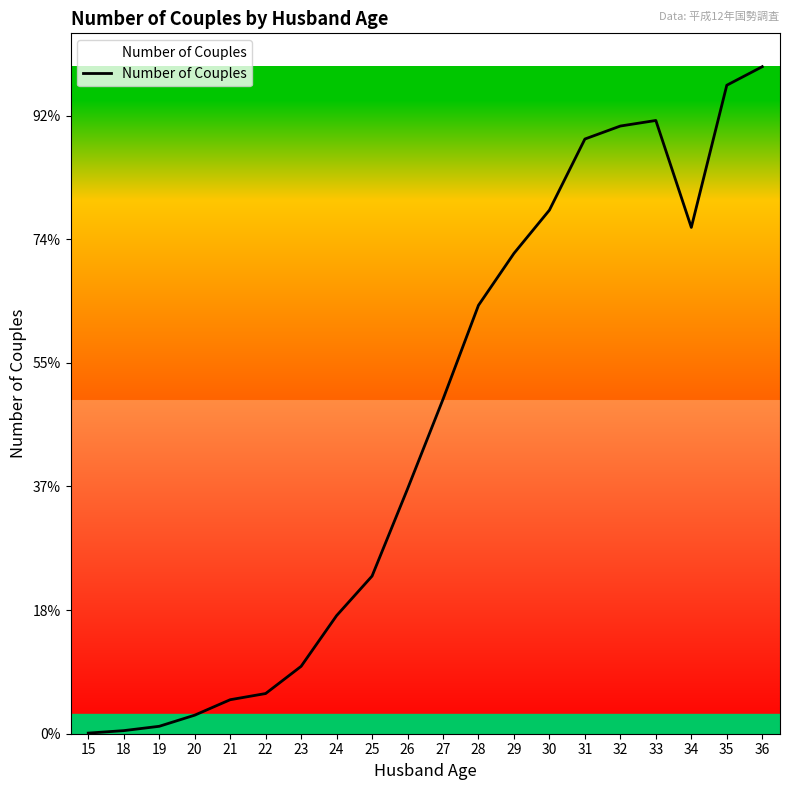

Reading left to right, extract all data points from this chart.

1	5	12	30	55	65	109	191	255	396	541	693	777	847	962	983	992	819	1049	1079